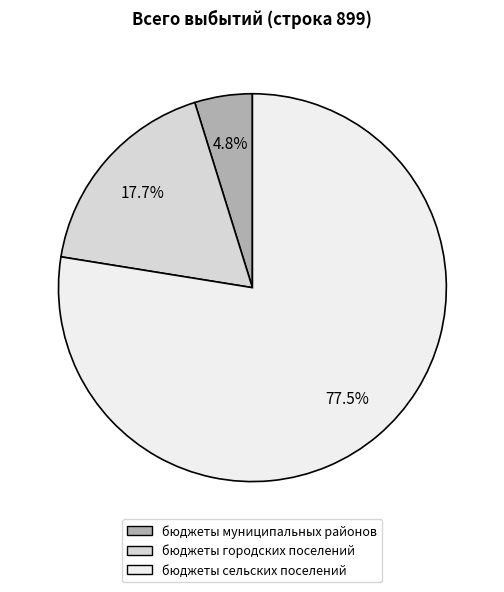

Is бюджеты сельских поселений the majority of the pie?

Yes